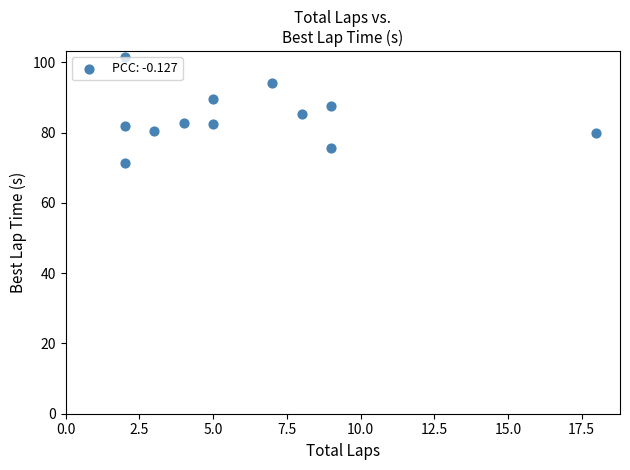

What is the average X value?

6.2